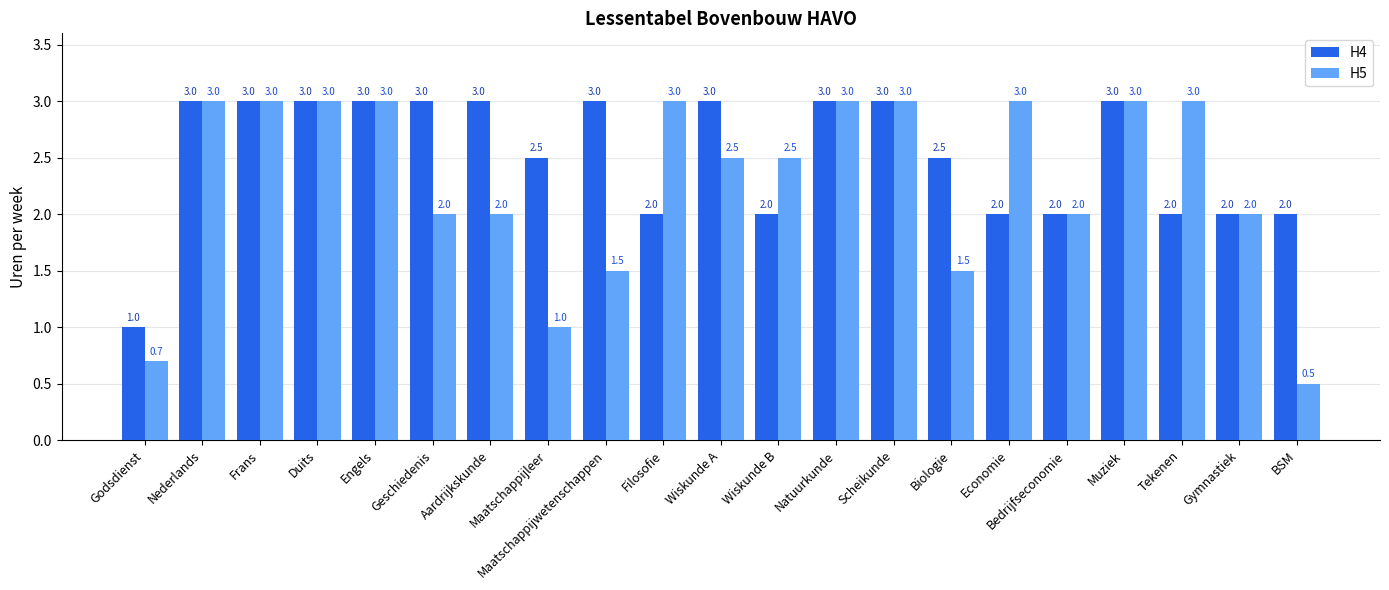

What is the minimum value shown in the chart?

0.5